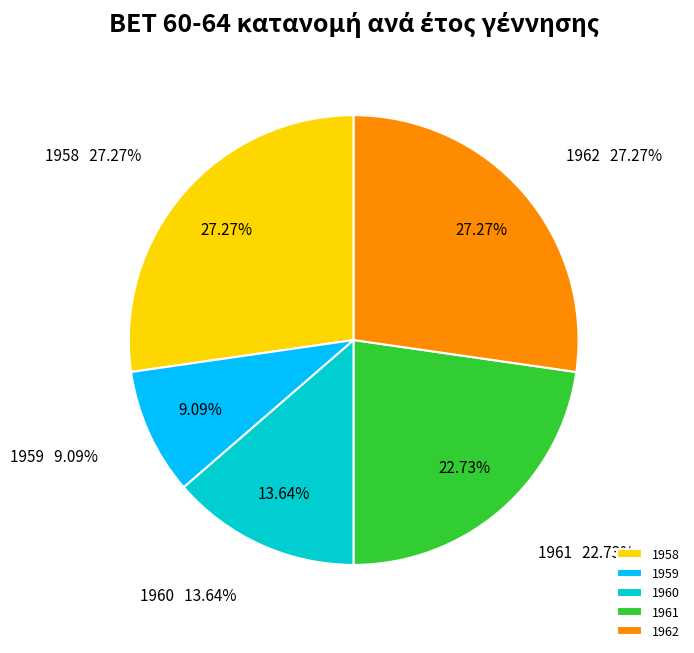

How many segments does this pie chart have?

5